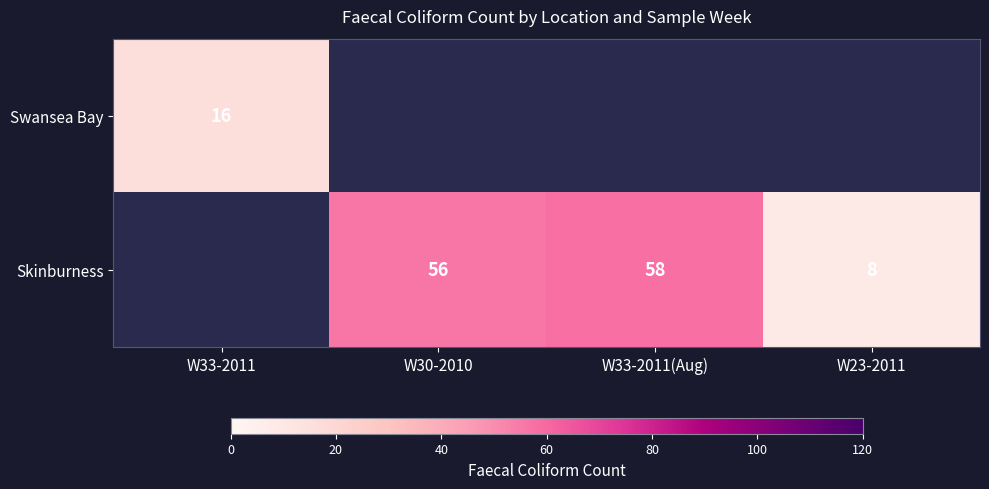

Is it true that Skinburness equals 32 at W30-2010?

False